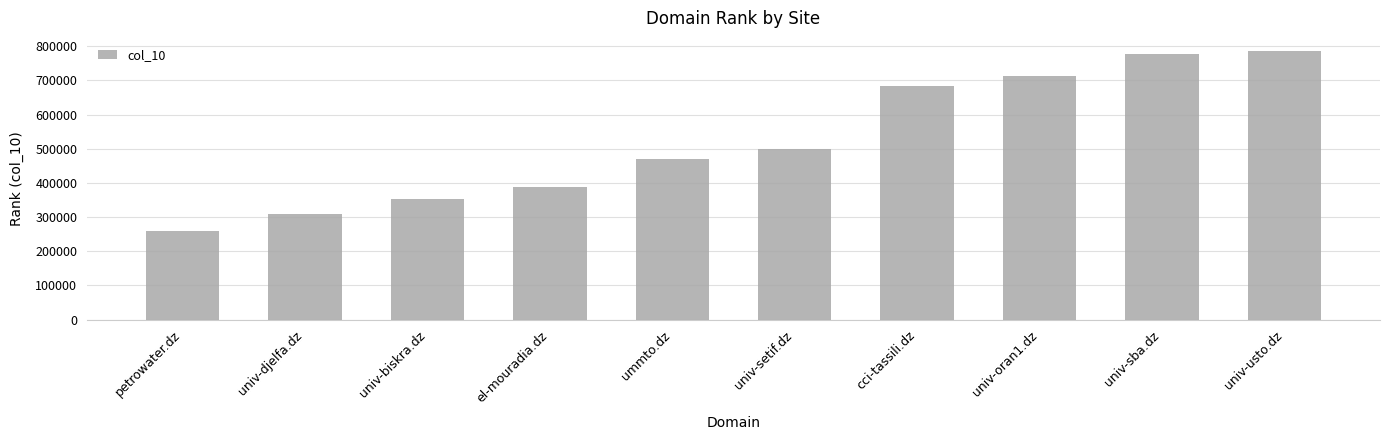

What is the value of the 1st bar from the left?

260274